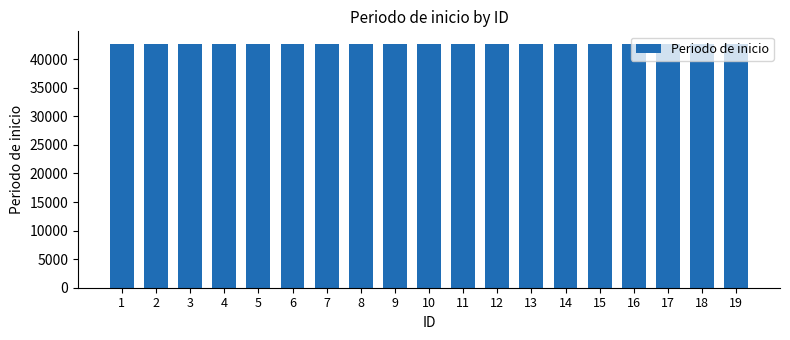

How many bars are there in total?

19